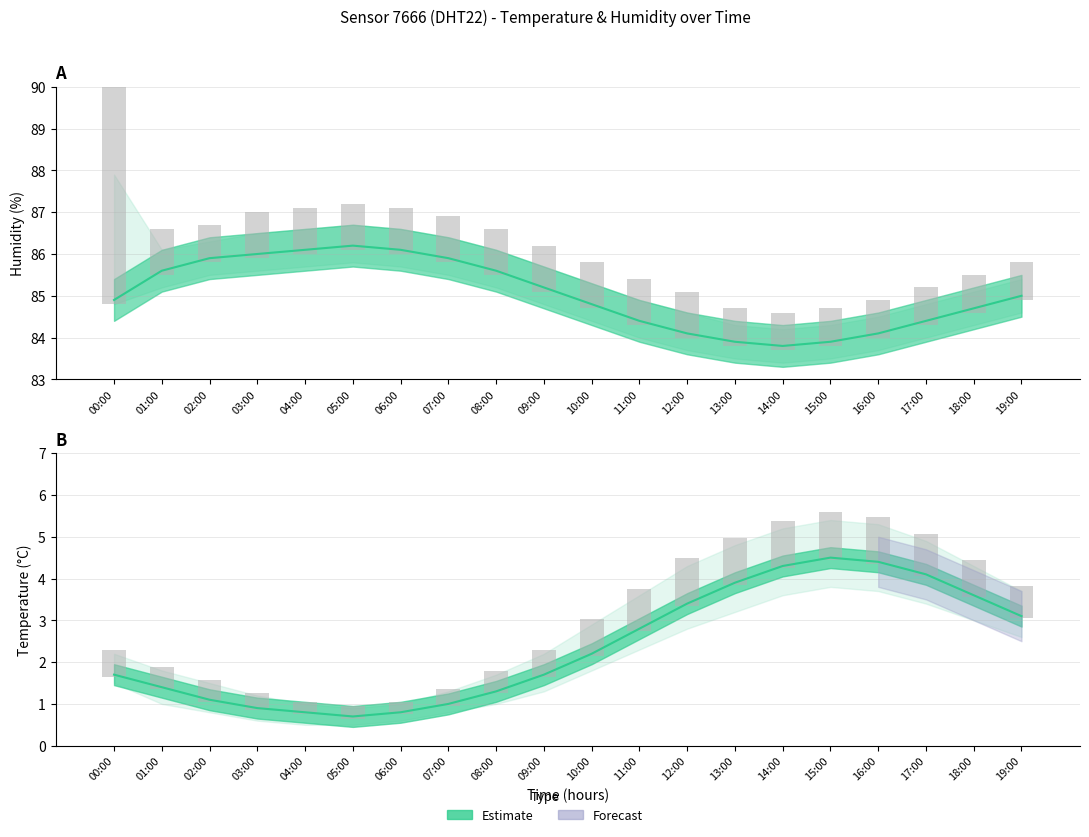

Which label corresponds to the largest value in the chart?

05:00